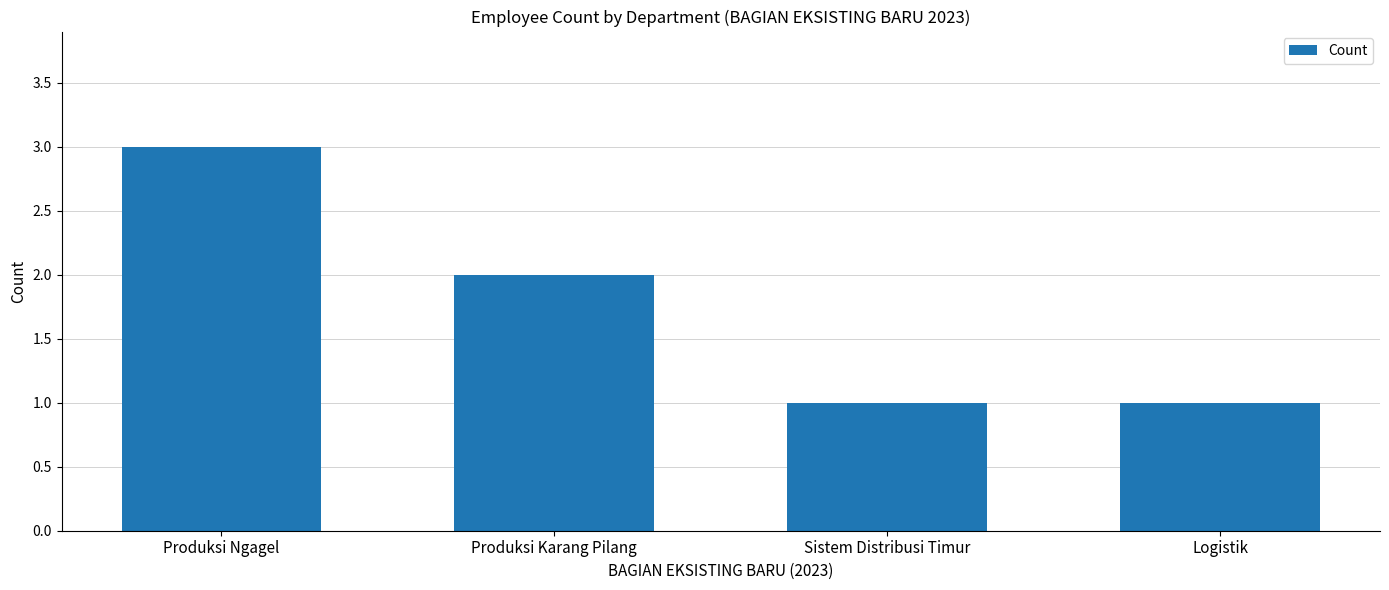

What is the change in value from Produksi Ngagel to Sistem Distribusi Timur?

-2